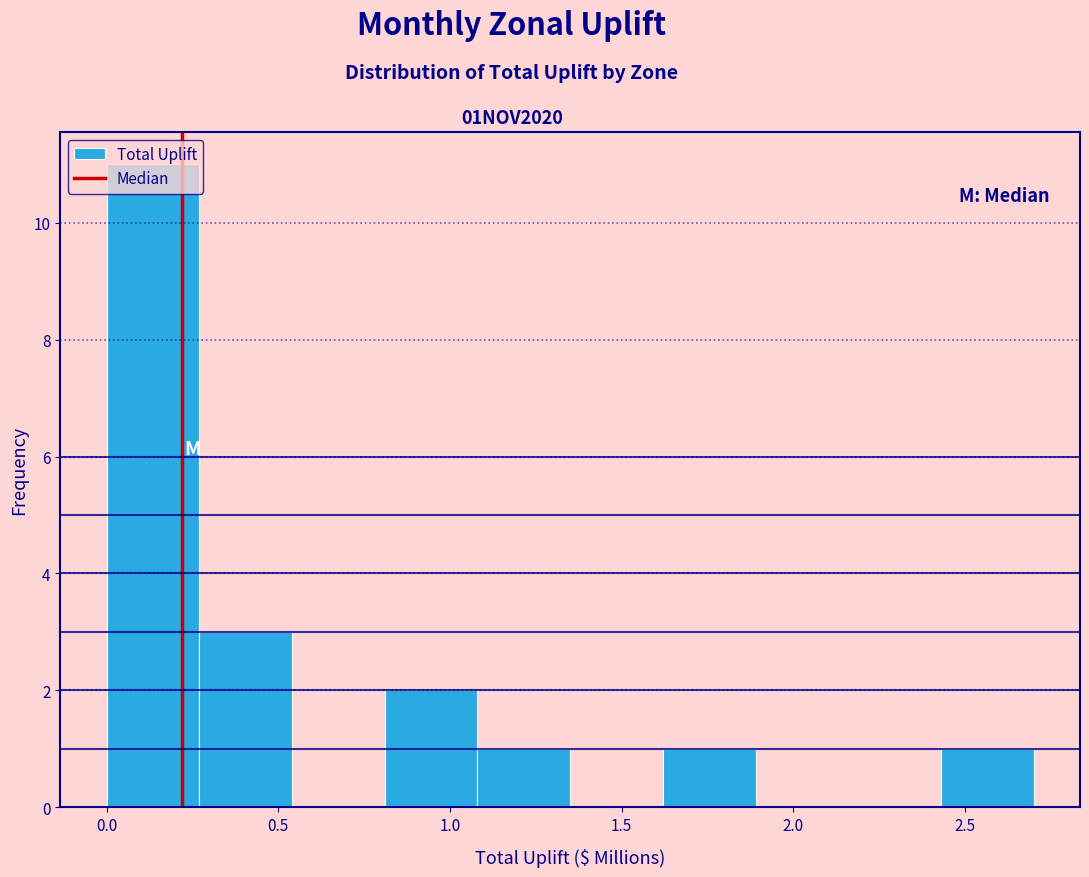

Which range on the x-axis has the tallest bar?

0.00 to 0.27